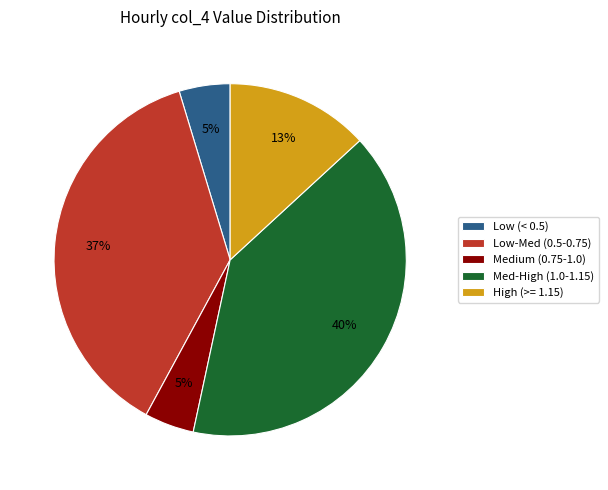

To the nearest percent, what is the average slice percentage?

20%